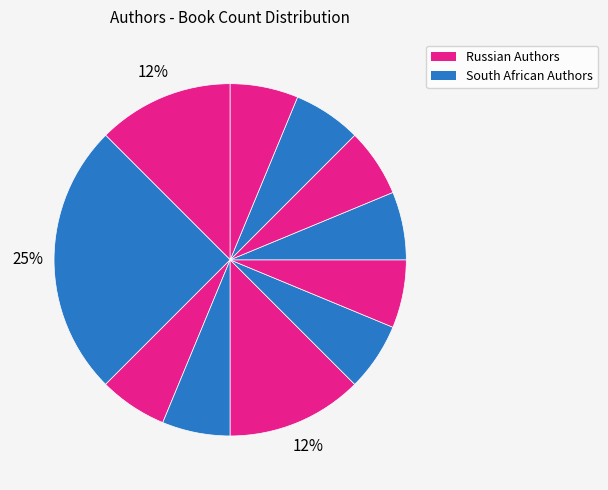

Count the number of slices in the pie.

11